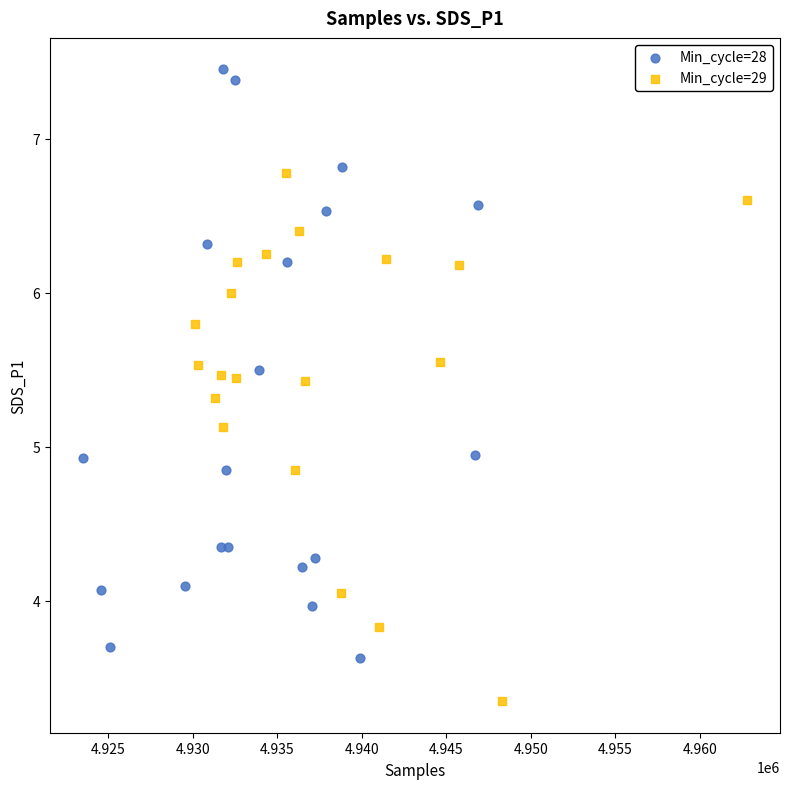

Which series reaches the minimum Y coordinate?

Min_cycle=29